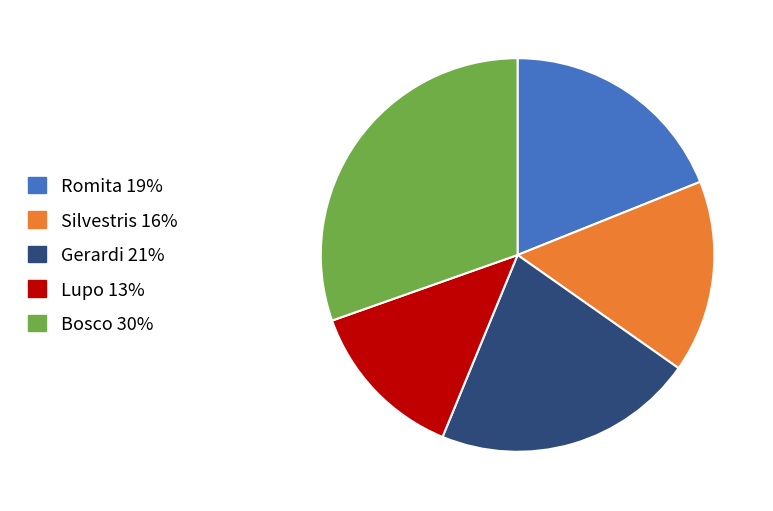

Combined, do Silvestris 16% and Gerardi 21% account for over 50%?

No